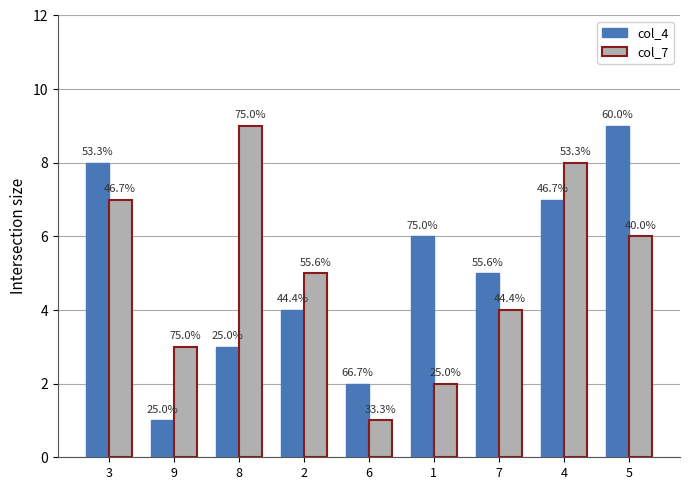

What are all the series names shown in the legend?

col_4, col_7